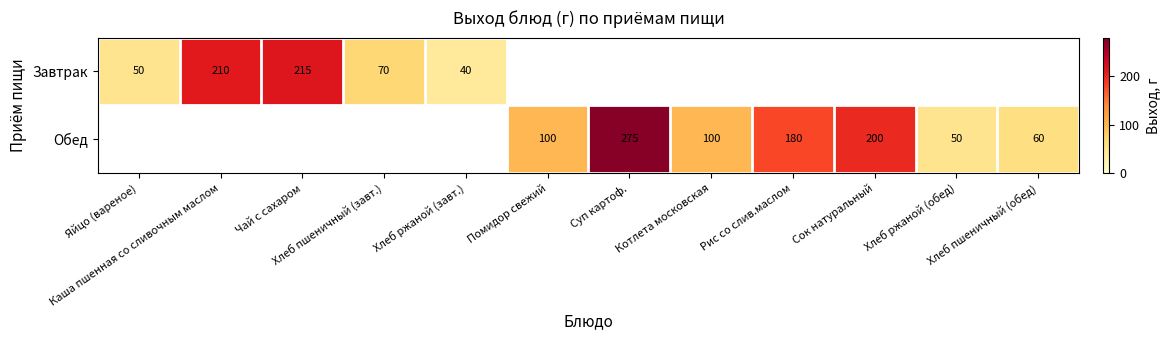

List the series in order of their overall mean, lowest first.

Завтрак, Обед